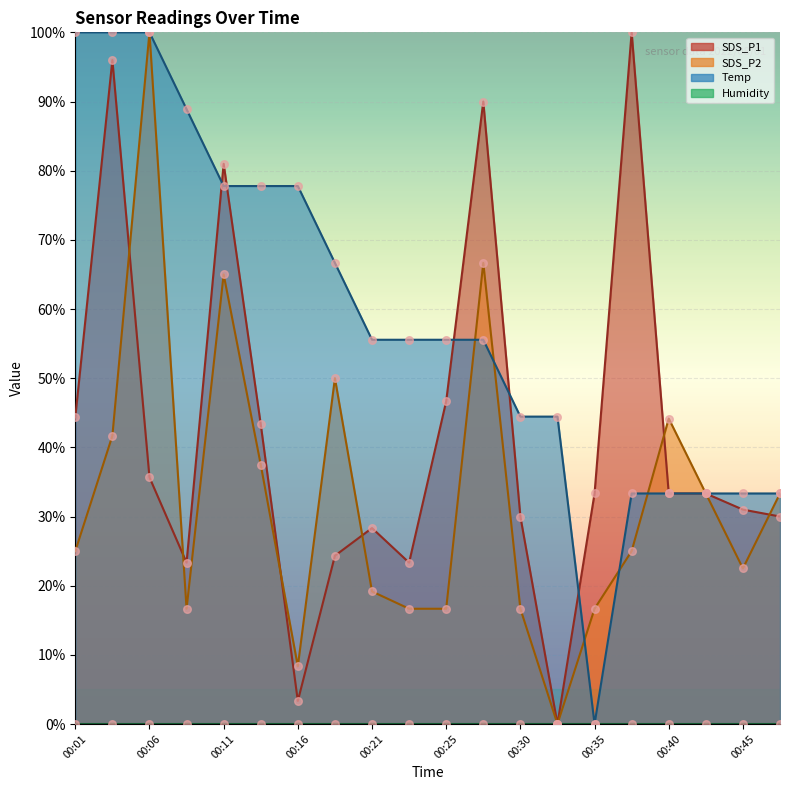

Which series reaches the maximum Y coordinate?

SDS_P1